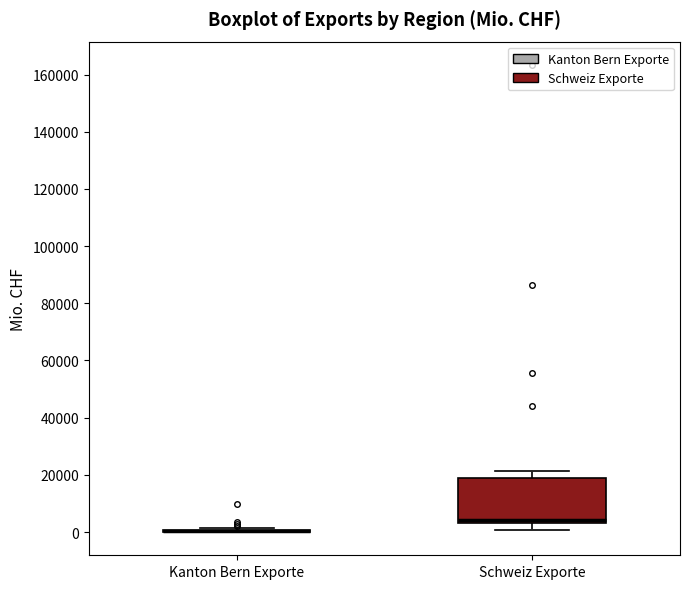

Reading left to right, read every box against the y-axis: the position of its median line, the range the box covers, and the ends of its whiskers. The values are not printed on the chart, so give them approximately, as read against the axis.

Kanton Bern Exporte: box collapsed to a line at 0, whiskers 0 to 2000
Schweiz Exporte: median 4000 (just above the box's lower edge), box 4000 to 18000, whiskers 0 to 22000